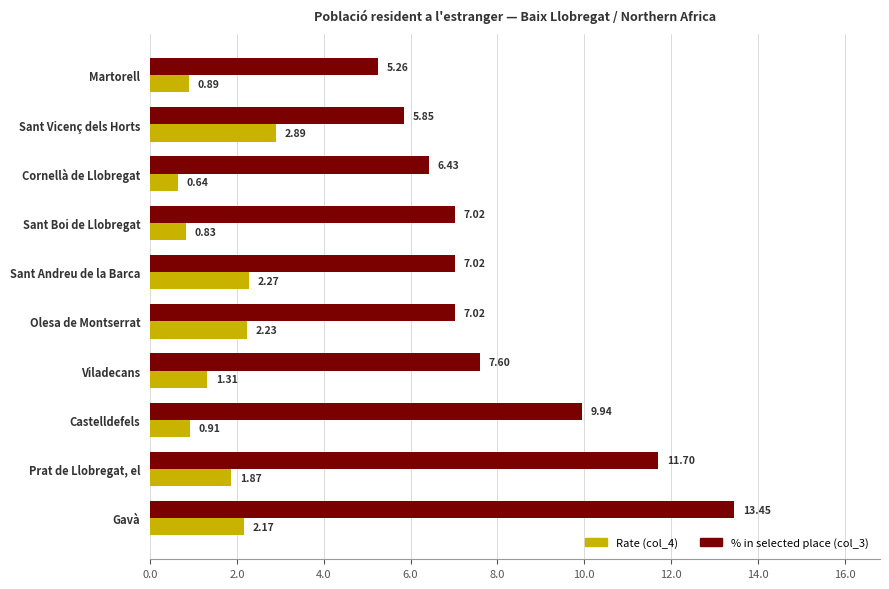

List the labels in order of Rate (col_4) value, largest first.

Sant Vicenç dels Horts, Sant Andreu de la Barca, Olesa de Montserrat, Gavà, Prat de Llobregat, el, Viladecans, Castelldefels, Martorell, Sant Boi de Llobregat, Cornellà de Llobregat